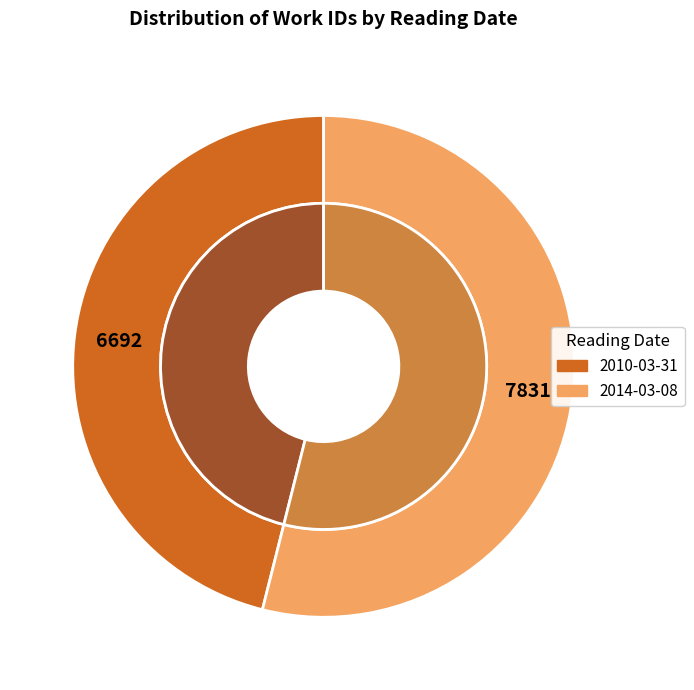

To the nearest percent, what portion does 2010-03-31 represent?

46%